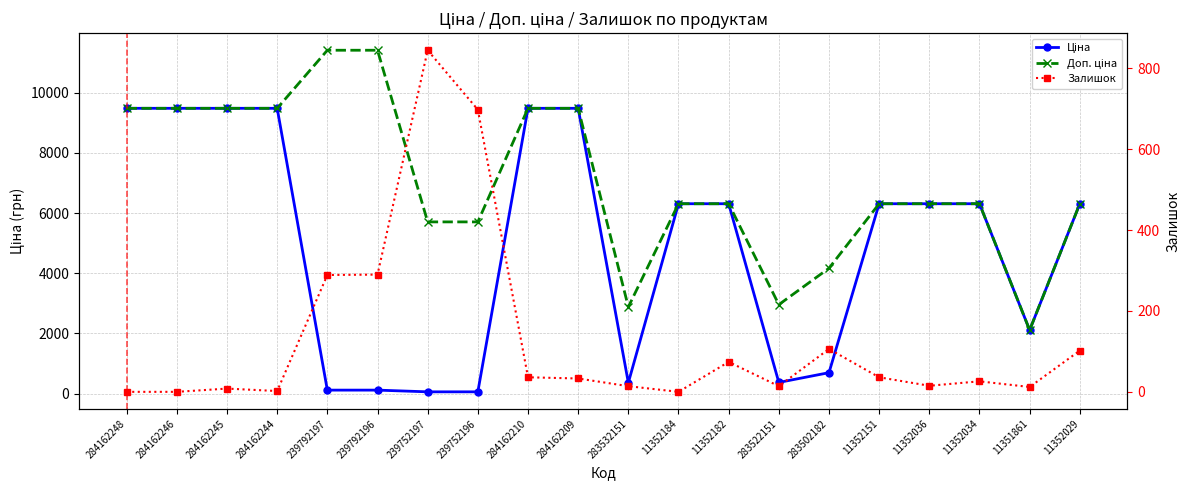

True or false: Доп. ціна and Ціна cross at least once.

False